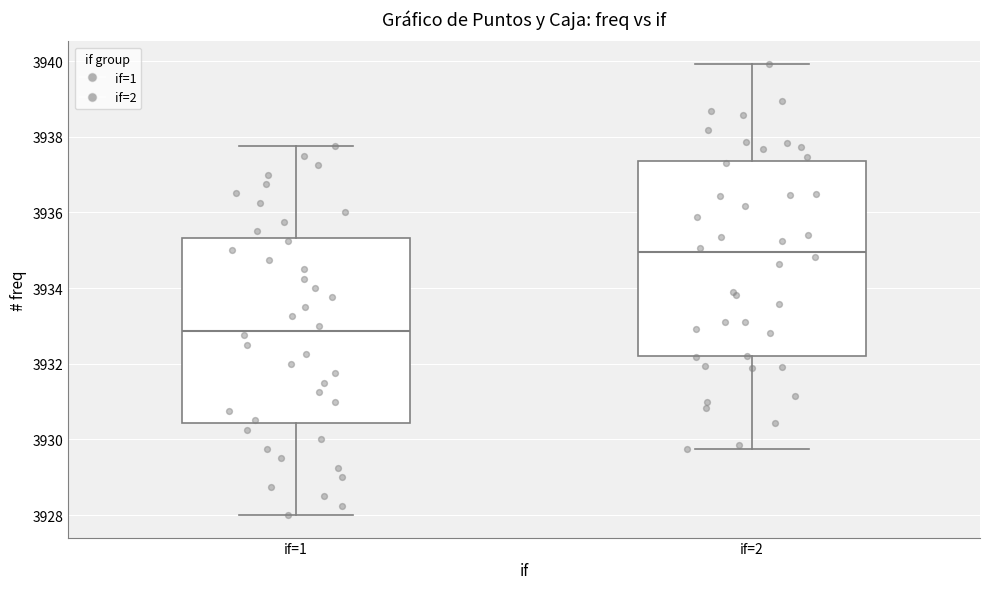

Reading left to right, read every box against the y-axis: the position of its median line, the range the box covers, and the ends of its whiskers. The values are not printed on the chart, so give them approximately, as read against the axis.

if=1: median 3932.8, box 3930.4 to 3935.4, whiskers 3928.0 to 3937.8
if=2: median 3935.0, box 3932.2 to 3937.4, whiskers 3929.8 to 3940.0